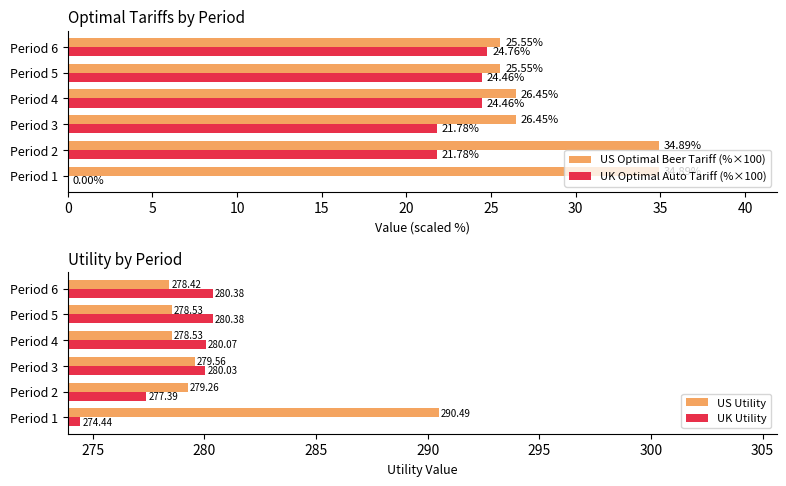

What value does the UK Optimal Auto Tariff (%×100) series have at Period 2?

21.8